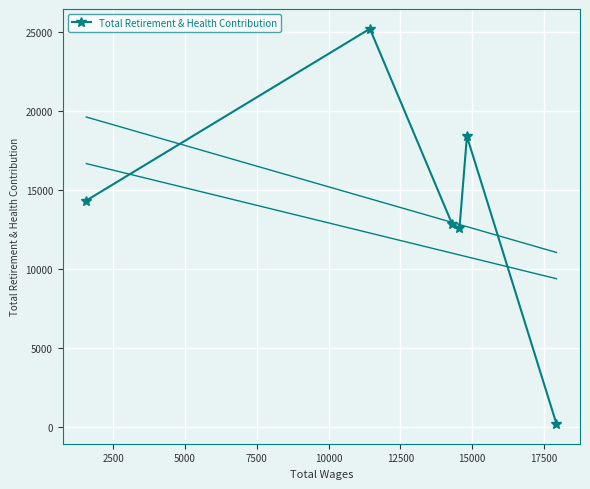

True or false: Total Retirement & Health Contribution has more than 2 points higher than both neighbors.

False